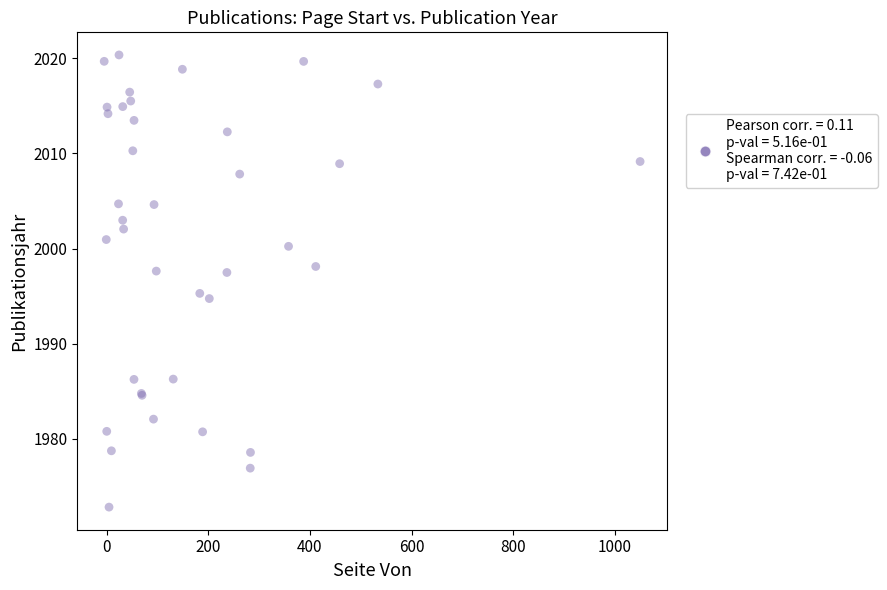

What Y value in the scatter plot is closest to 1996?

1995.3